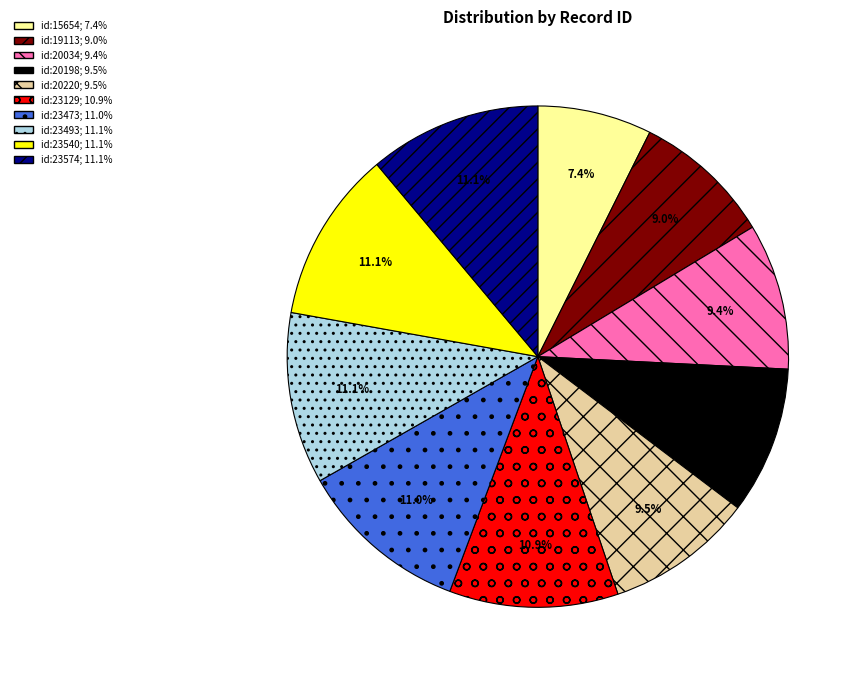

What is the ratio of the value at id:20220 to the value at id:19113?

1.1